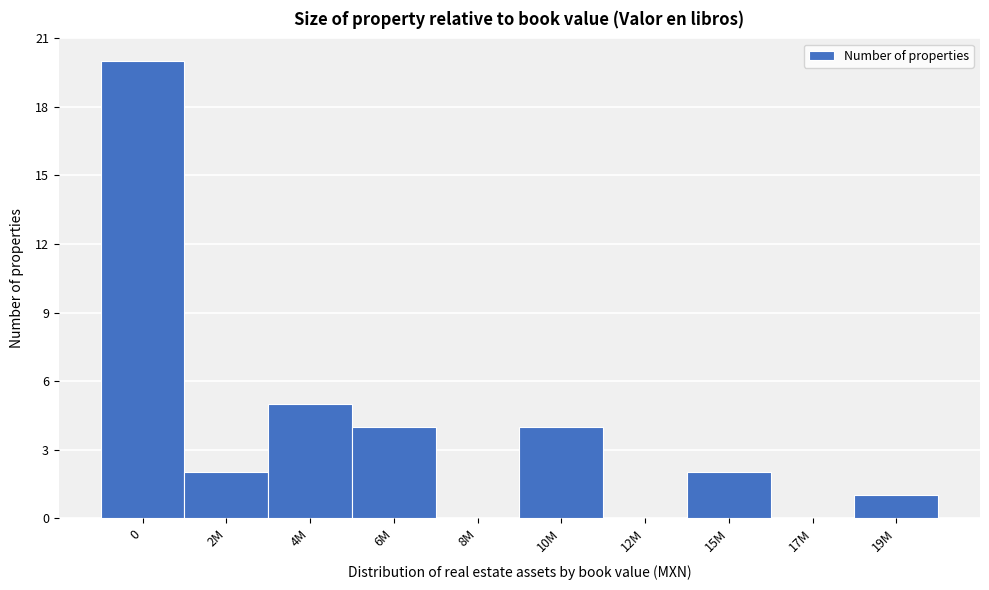

Reading left to right, what are all the values shown in this chart?

0=20	2M=2	4M=5	6M=4	8M=0	10M=4	12M=0	15M=2	17M=0	19M=1